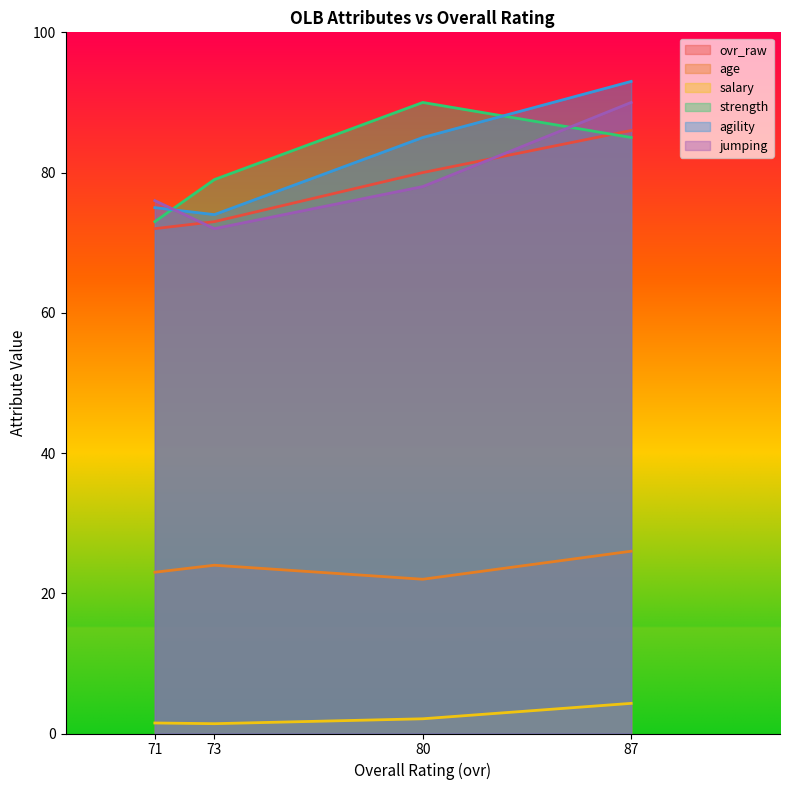

Where is salary nearest to the value 2?

80